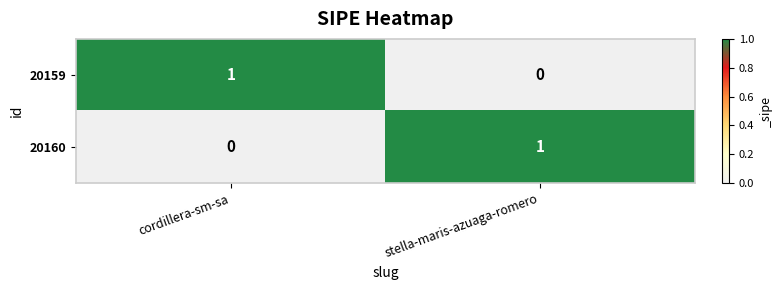

At which label is 20160 closest to 0?

cordillera-sm-sa